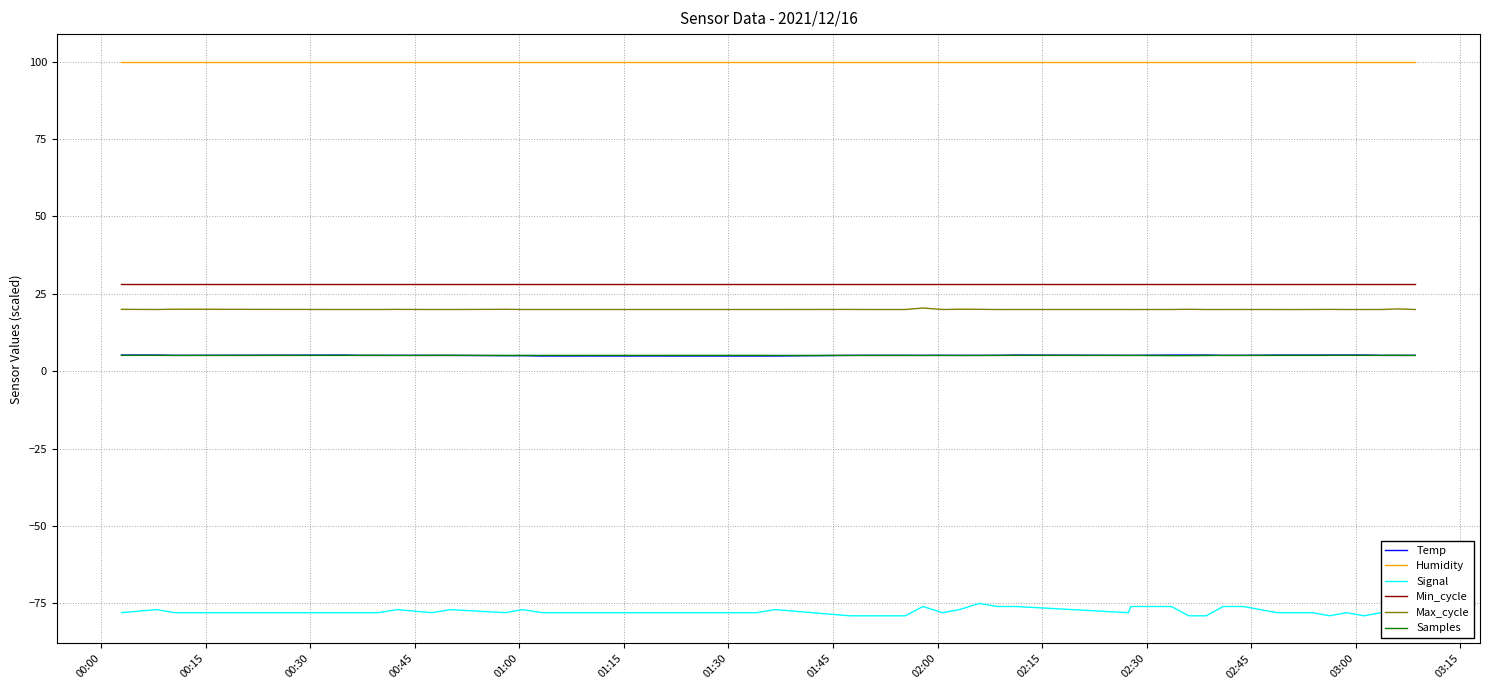

True or false: Humidity and Min_cycle intersect in this chart.

False